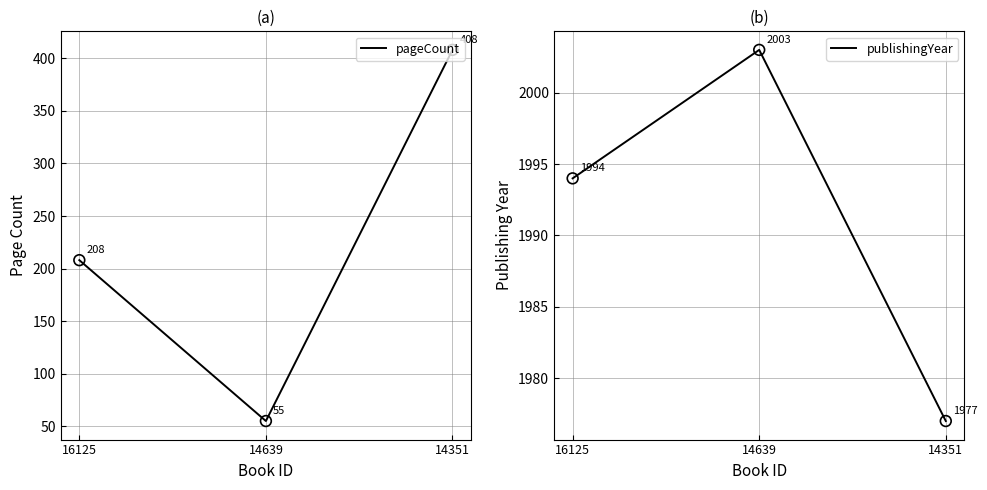

What is the total value across all series at 14639?

2058